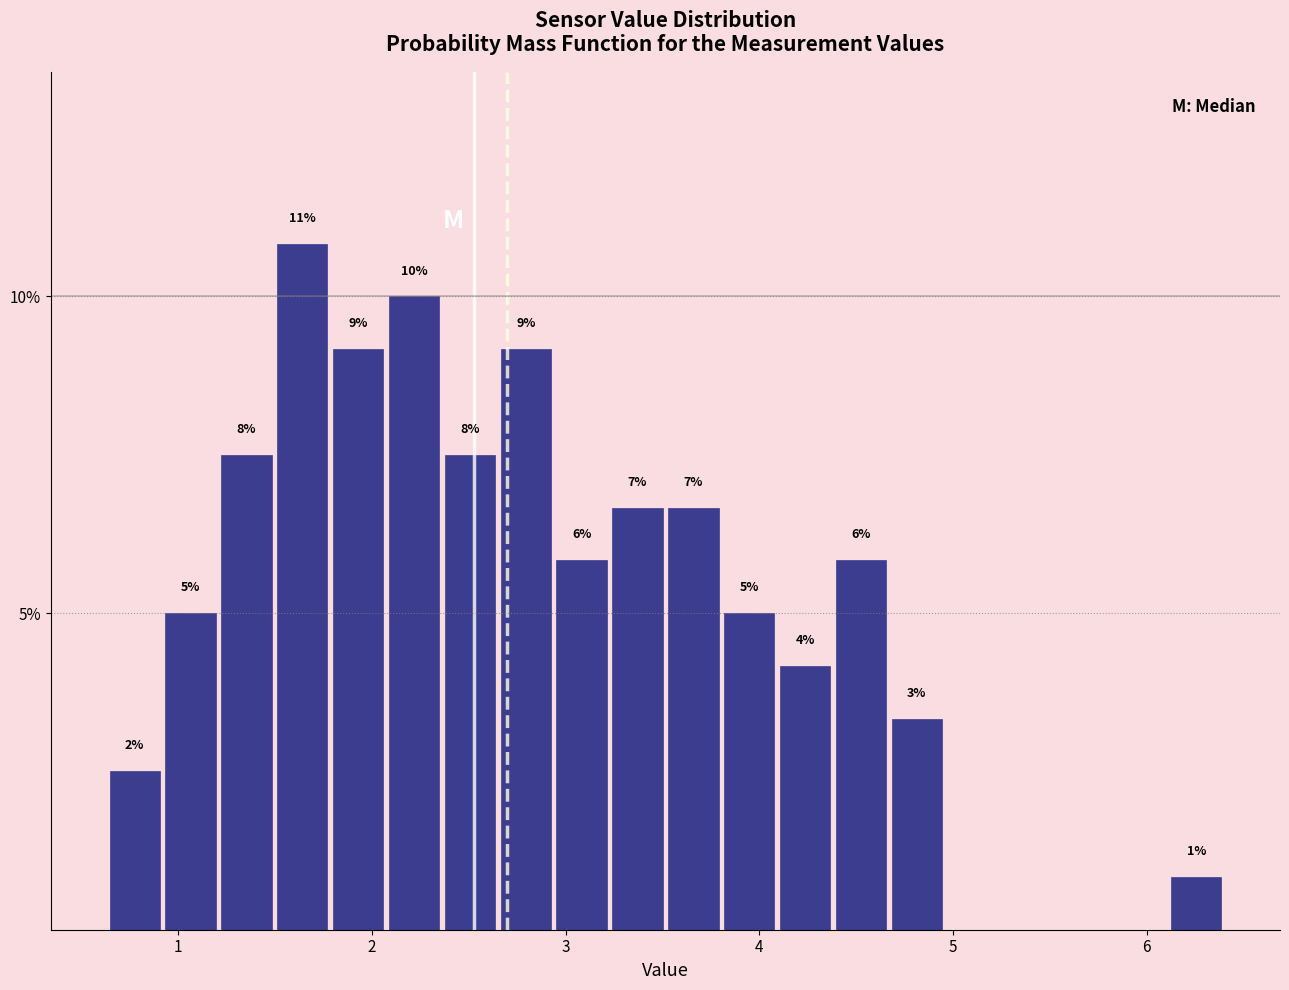

Read against the x-axis, roughly where is the centre of the tallest bar?

1.6